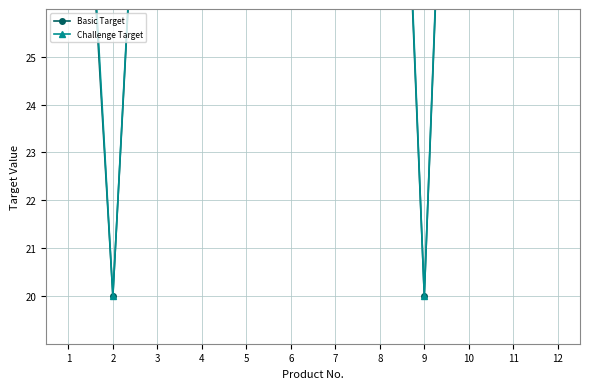

How many lines are shown in the chart?

2